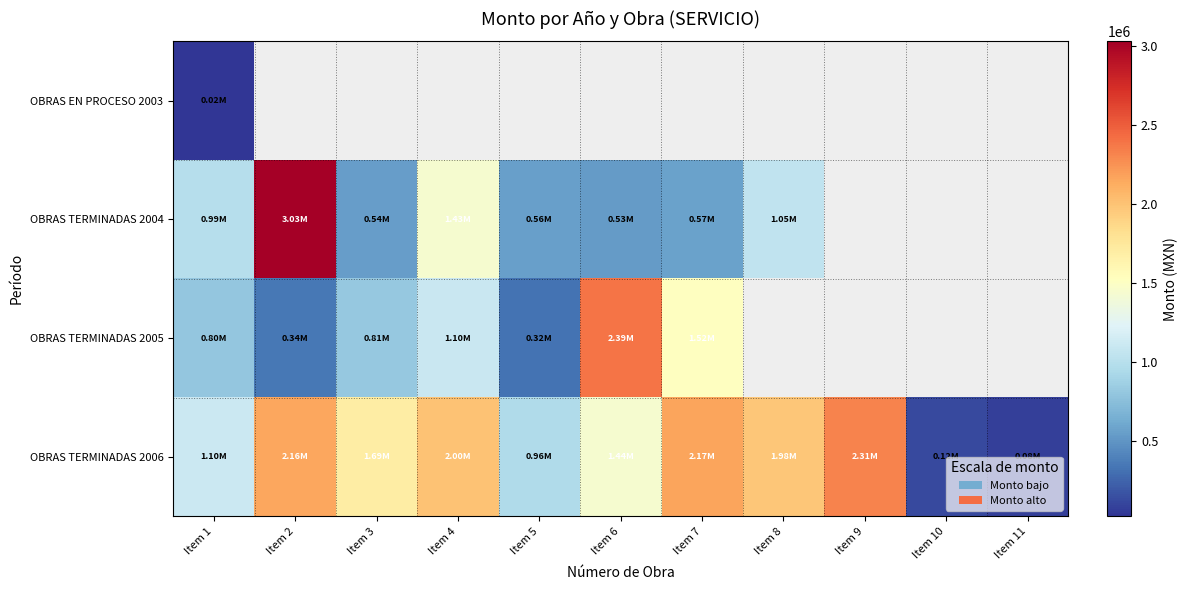

Between Item 2 and Item 3, which series saw the biggest shift?

OBRAS TERMINADAS 2004